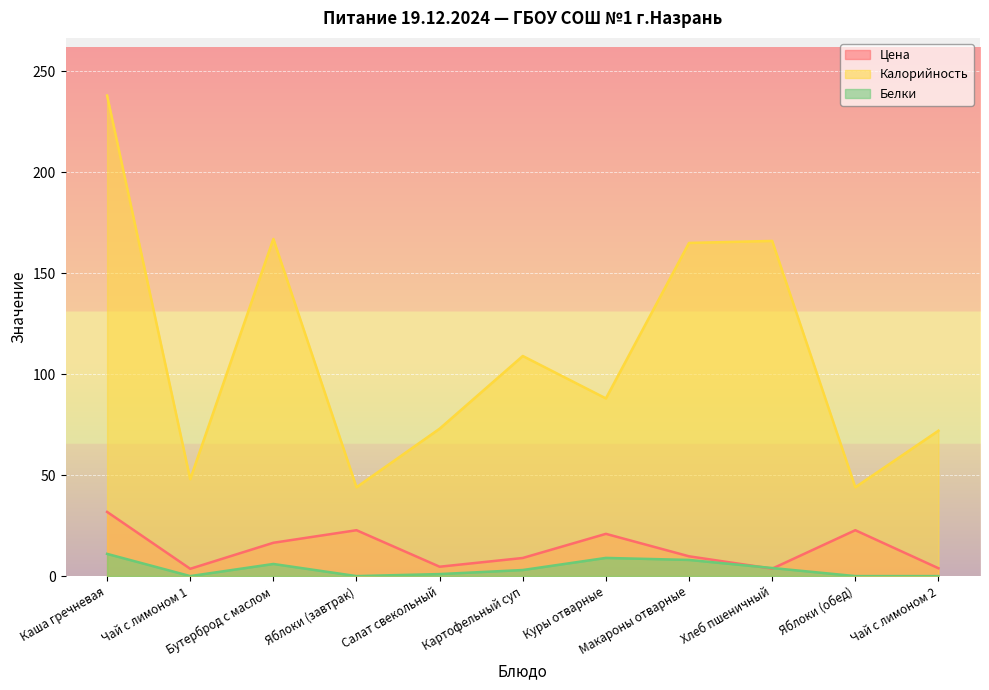

True or false: Белки has a value of 6.2 at Куры отварные.

False